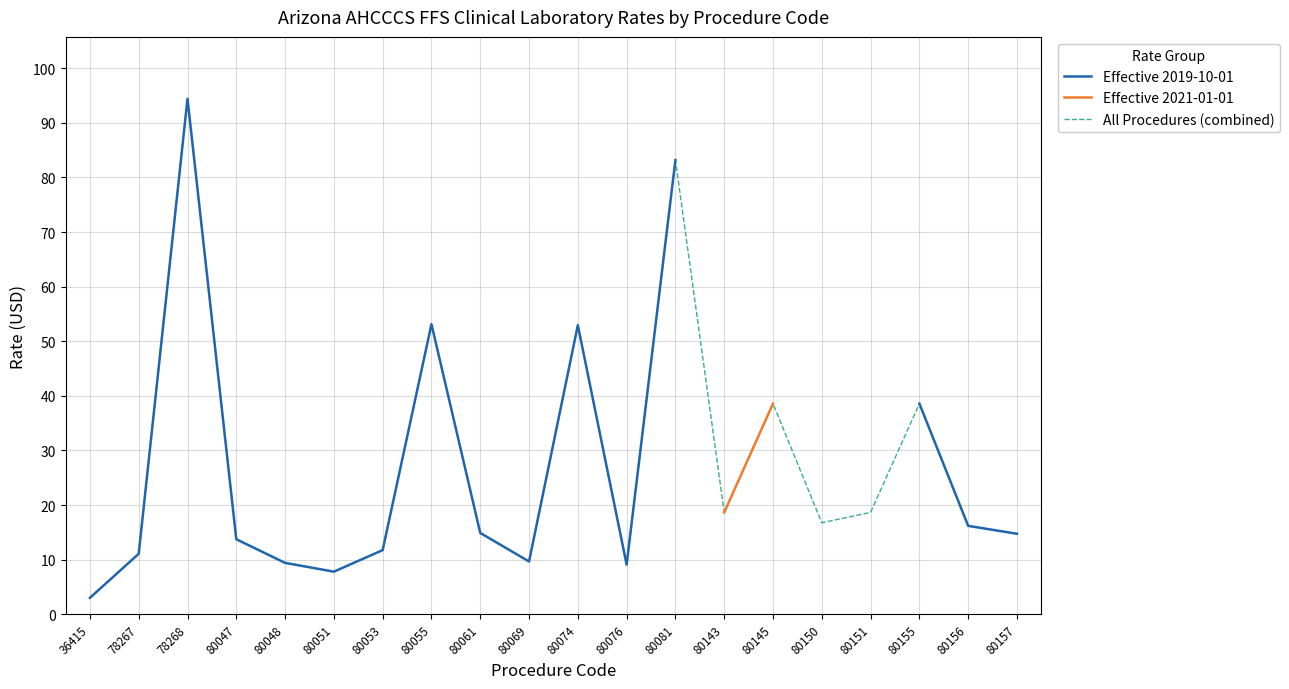

At which label does All Procedures (combined) reach its minimum?

36415